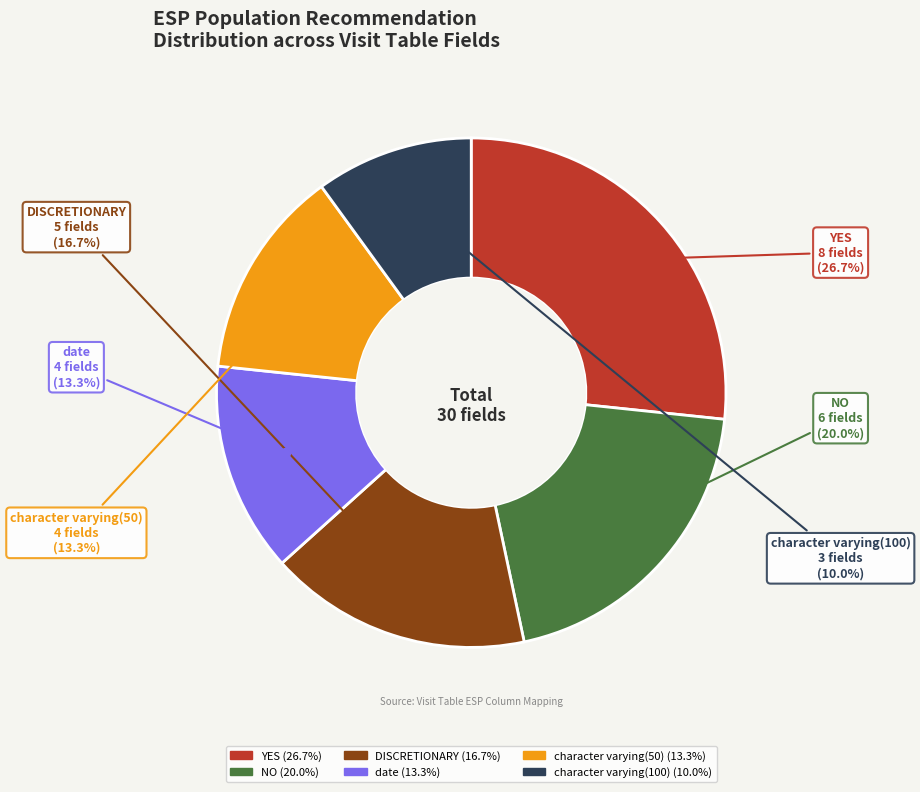

Do YES and character varying(50) together represent more than half of the pie?

No